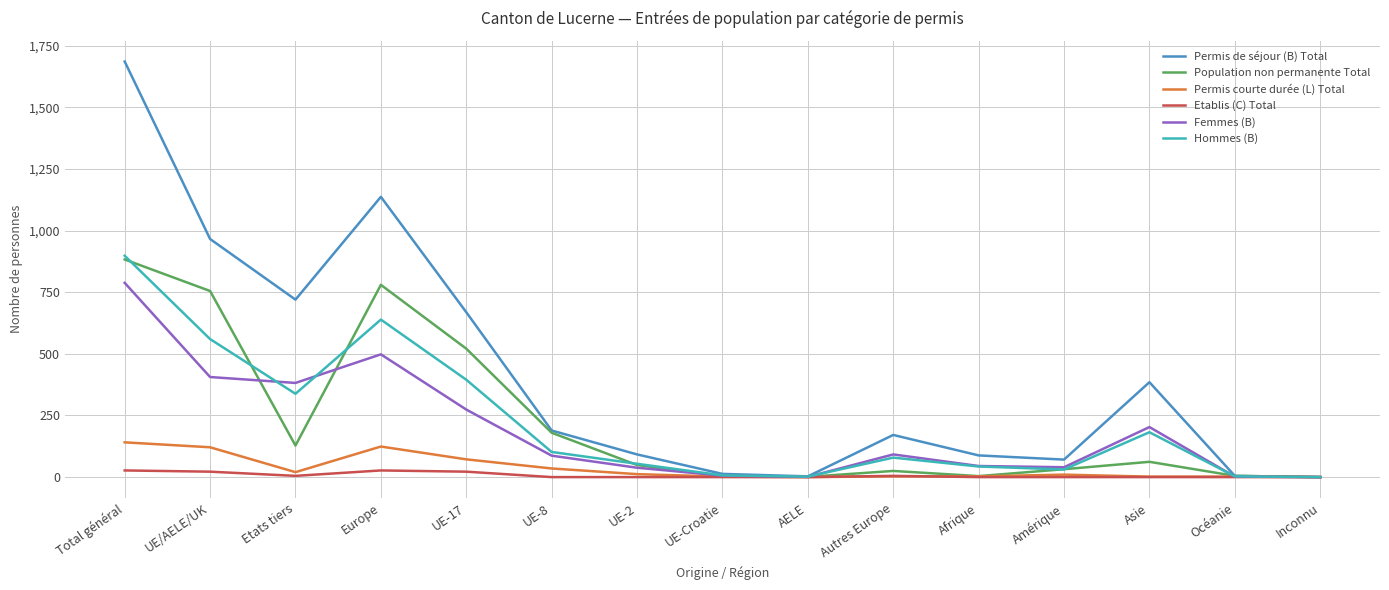

At how many categories does at least one series exceed 512?

5